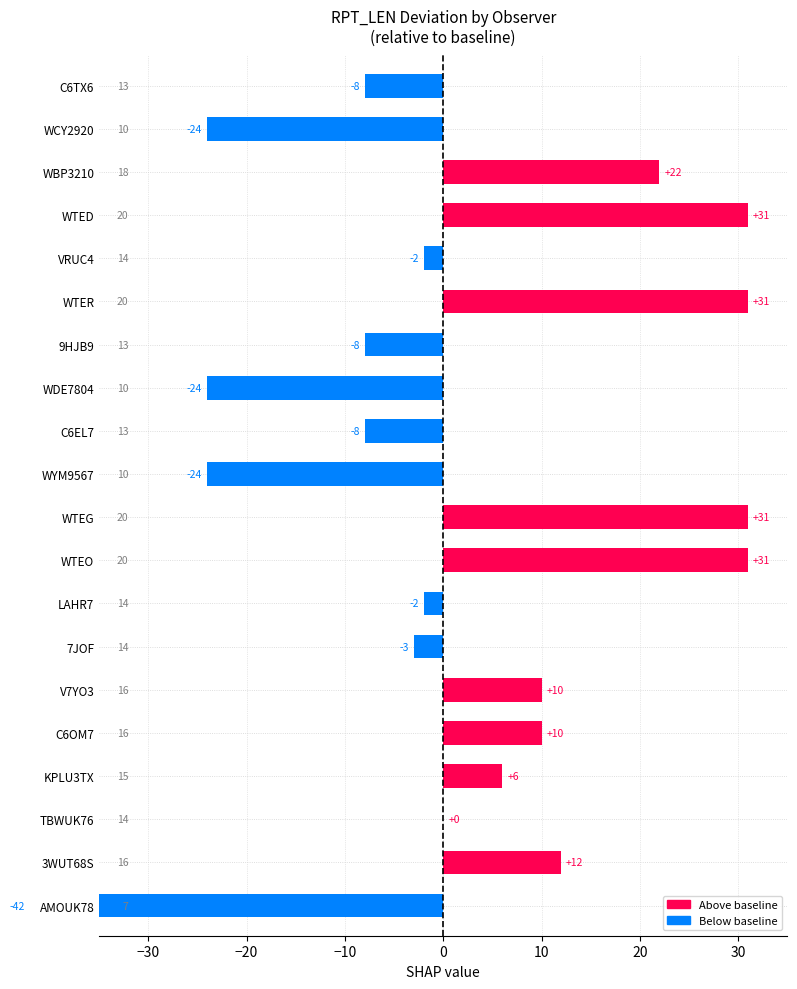

Does the chart contain any negative values?

Yes